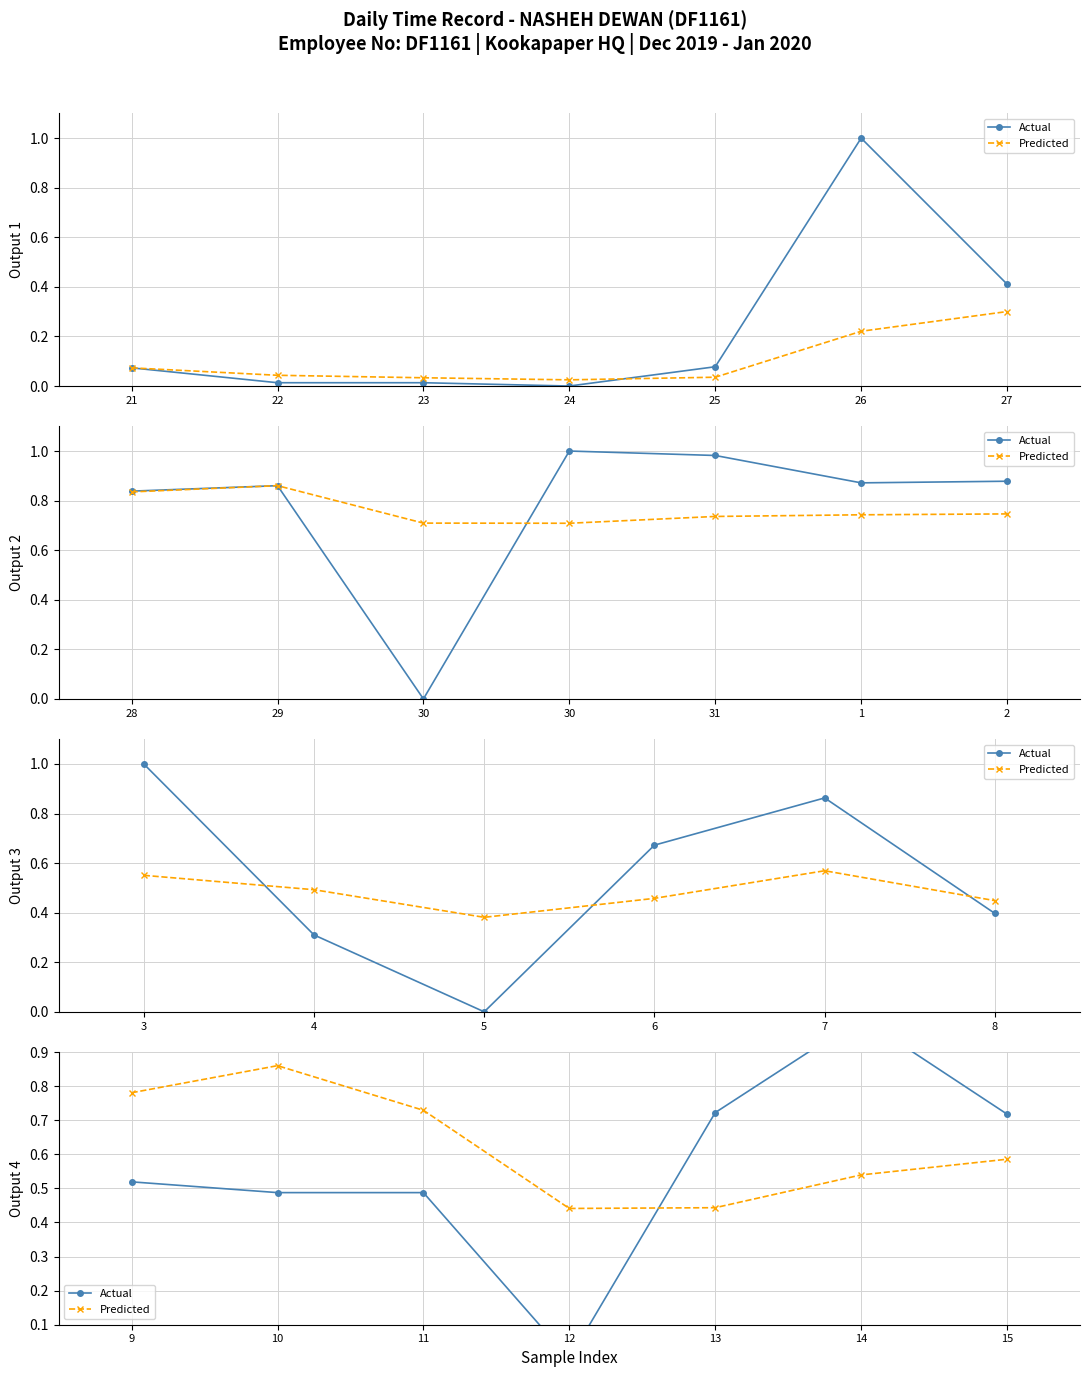

Which has a higher value, 11 or 13?

13